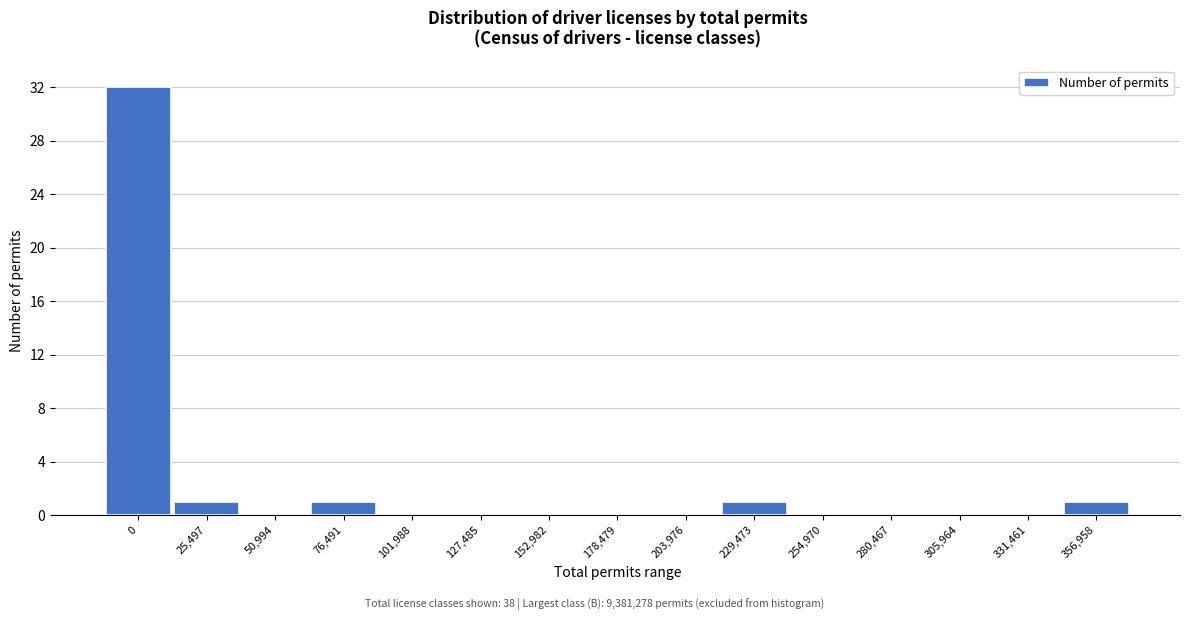

Reading left to right, what are all the values shown in this chart?

0=32	25,497=1	50,994=0	76,491=1	101,988=0	127,485=0	152,982=0	178,479=0	203,976=0	229,473=1	254,970=0	280,467=0	305,964=0	331,461=0	356,958=1